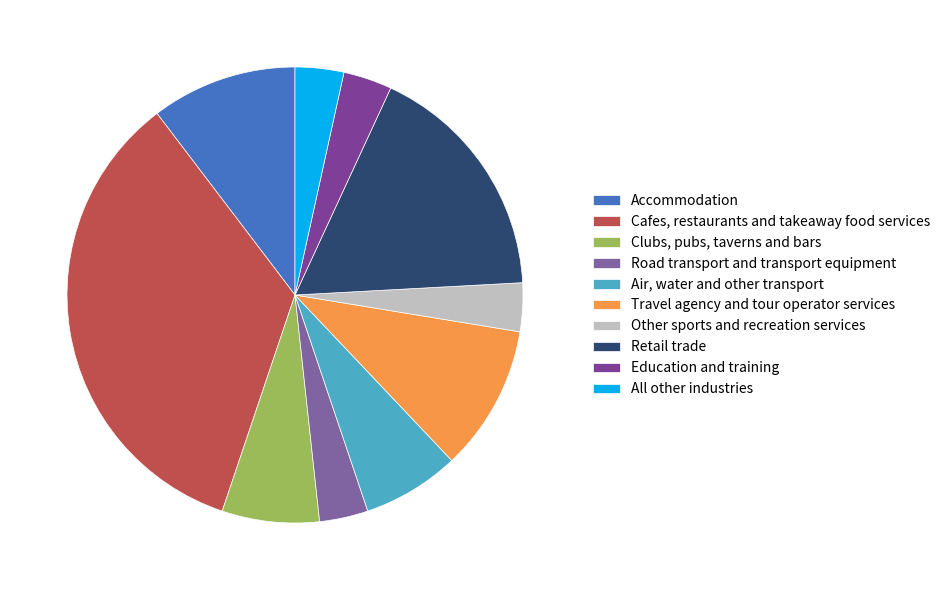

To the nearest percent, what is the average slice percentage?

10%